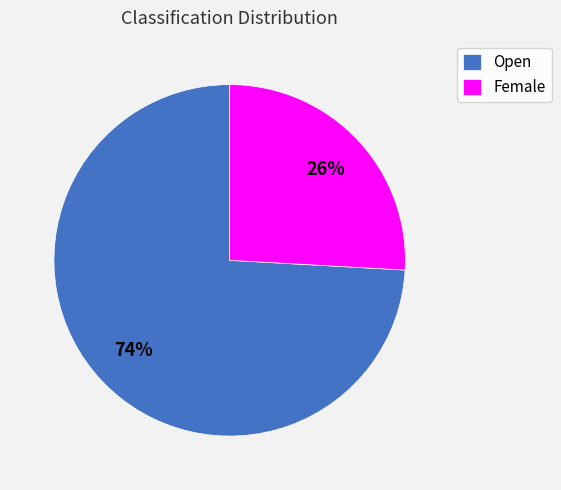

Do Open and Female together represent more than half of the pie?

Yes